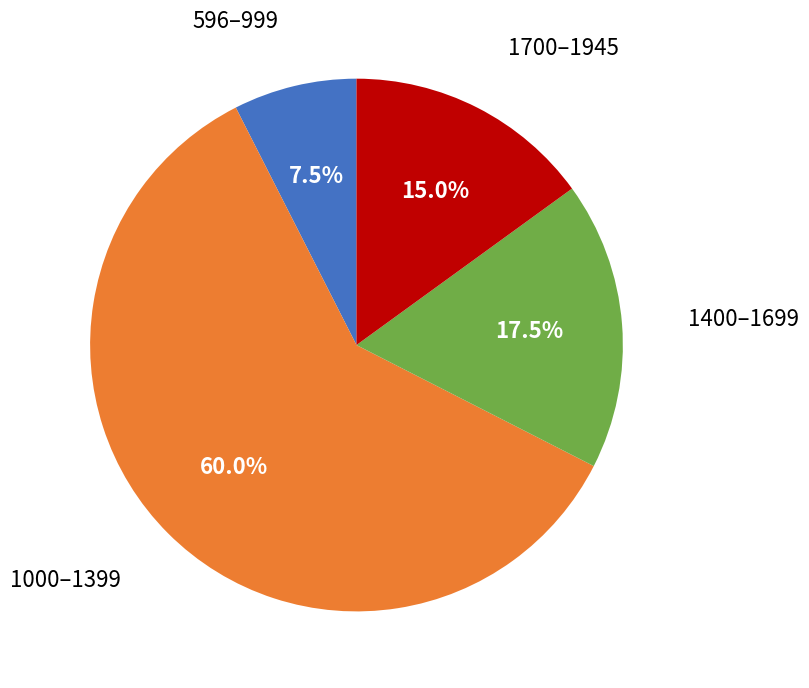

Is there any slice that represents more than half of the pie?

Yes